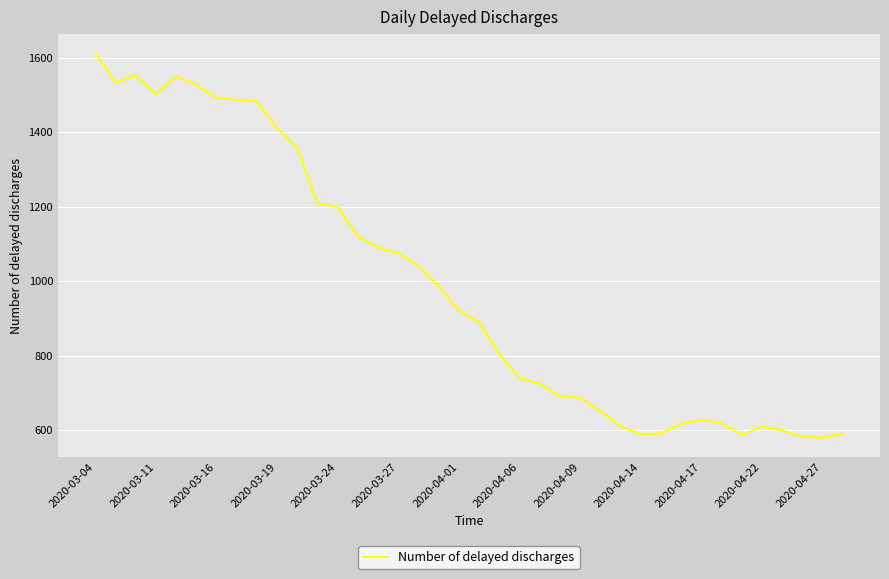

What is the difference between the maximum and minimum values?

1032